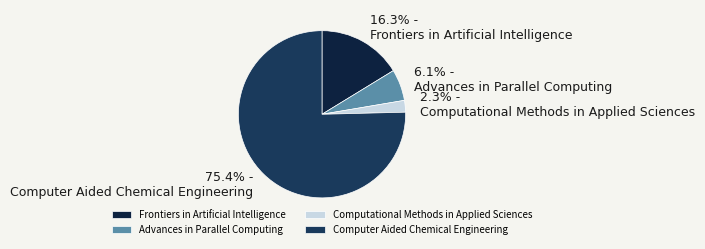

To the nearest percent, what portion does Advances in Parallel Computing represent?

6%